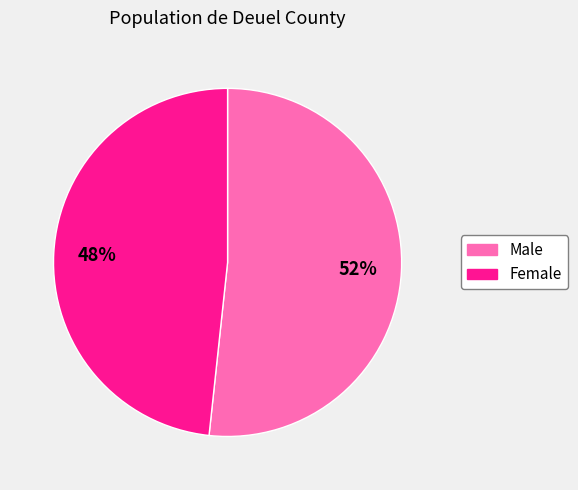

Does Female represent more than half of the total?

No